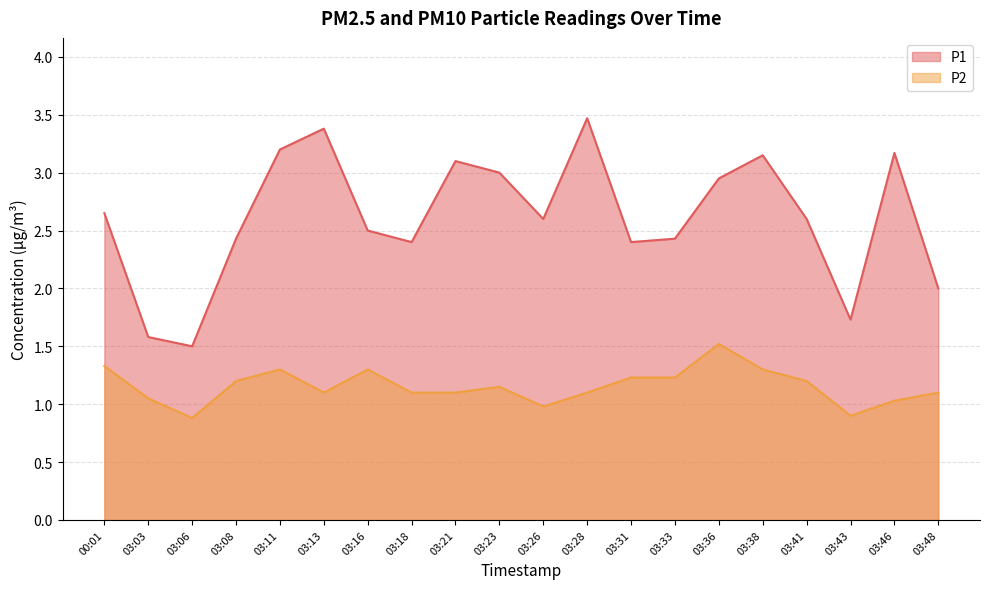

What is the difference between the maximum and second lowest values in the P1 series?

1.9